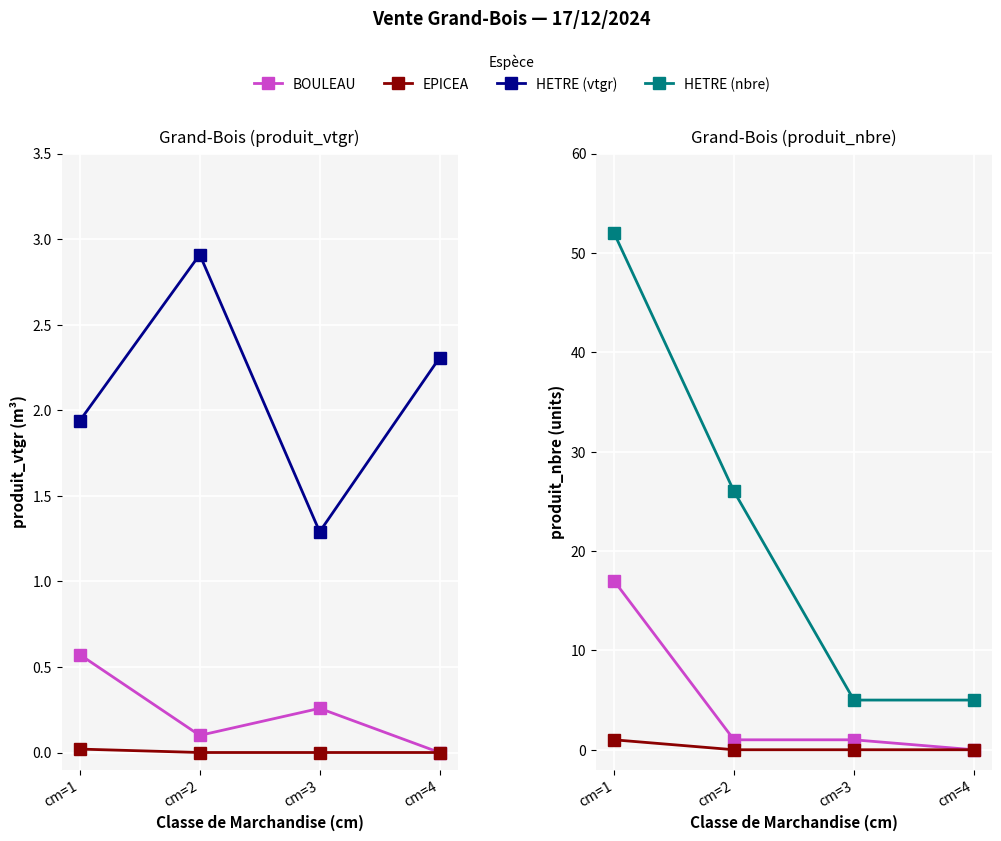

True or false: EPICEA has more than 1 interior local peaks.

False